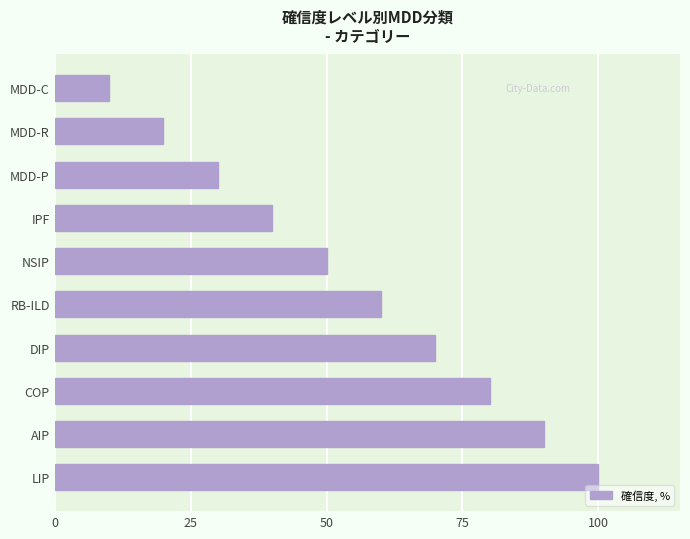

How many data points are less than 60?

5